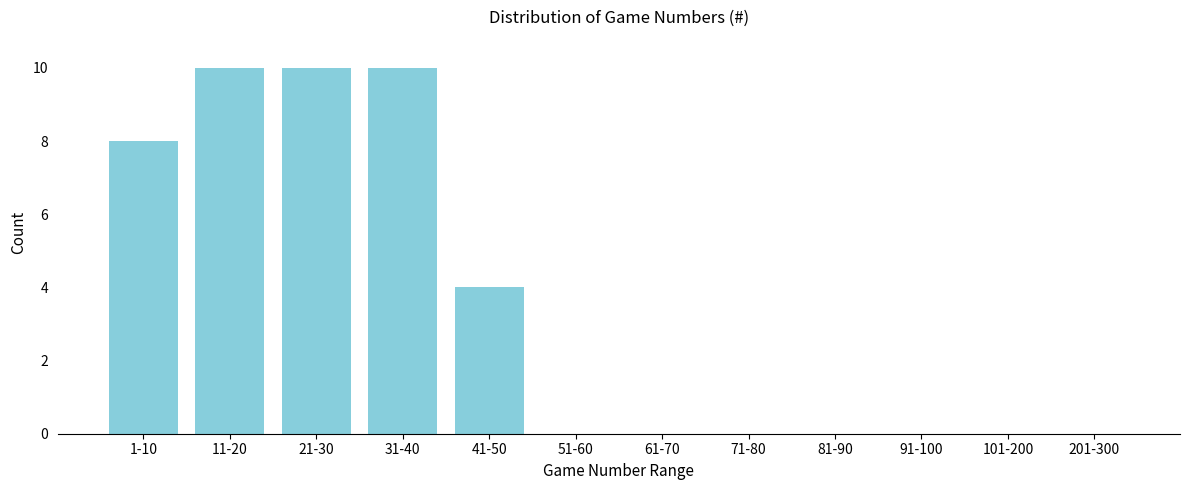

Reading left to right, list all the values displayed in this chart.

1-10=8	11-20=10	21-30=10	31-40=10	41-50=4	51-60=0	61-70=0	71-80=0	81-90=0	91-100=0	101-200=0	201-300=0